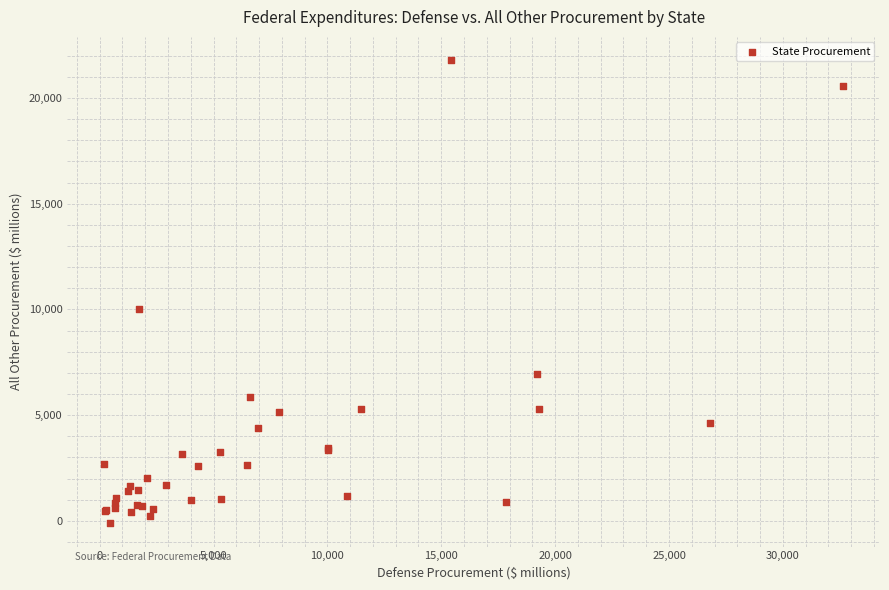

What Y value in the scatter plot is closest to 10837?

10000.7